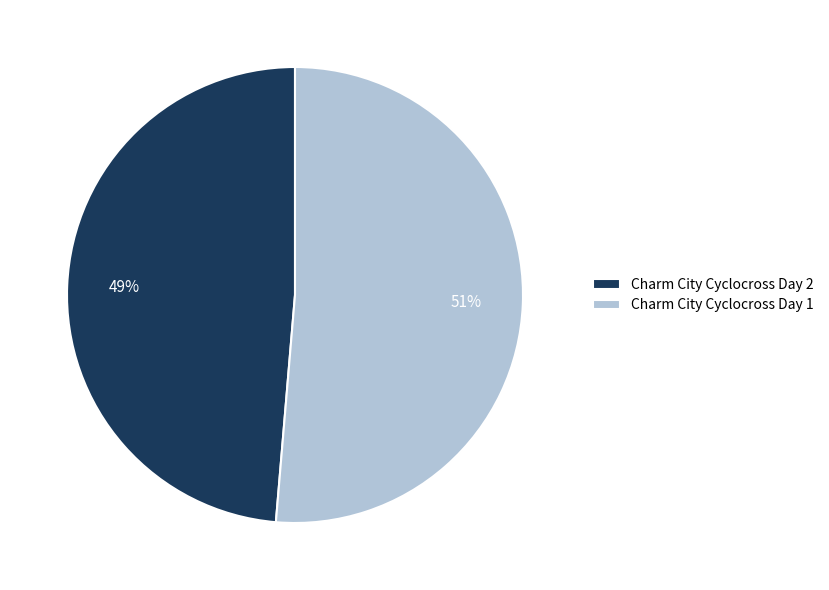

What percentage is the Charm City Cyclocross Day 1 slice, to the nearest percent?

51%